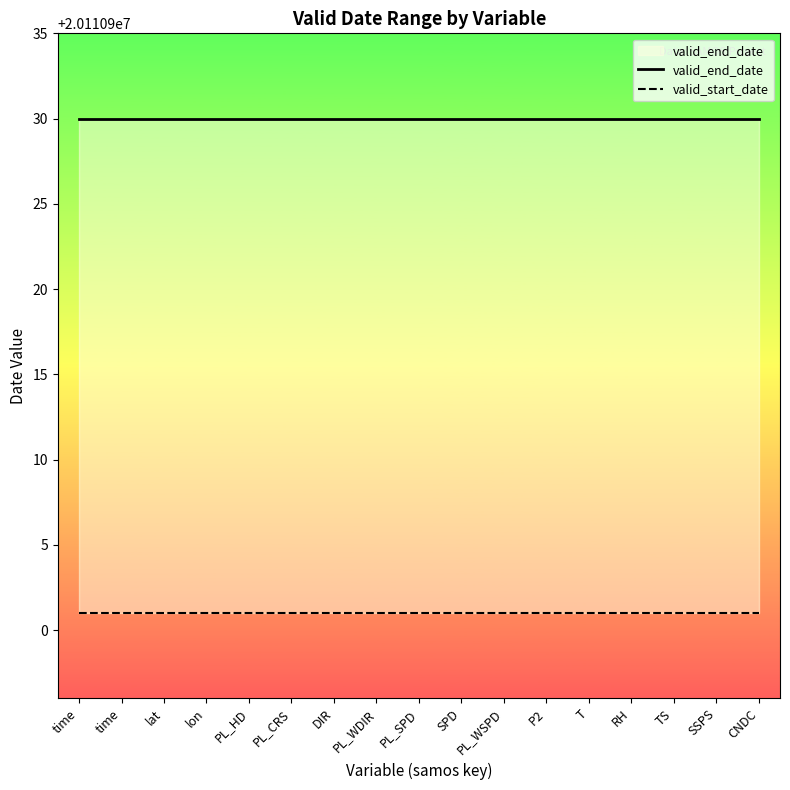

Which category has the lowest value in the valid_start_date series?

time